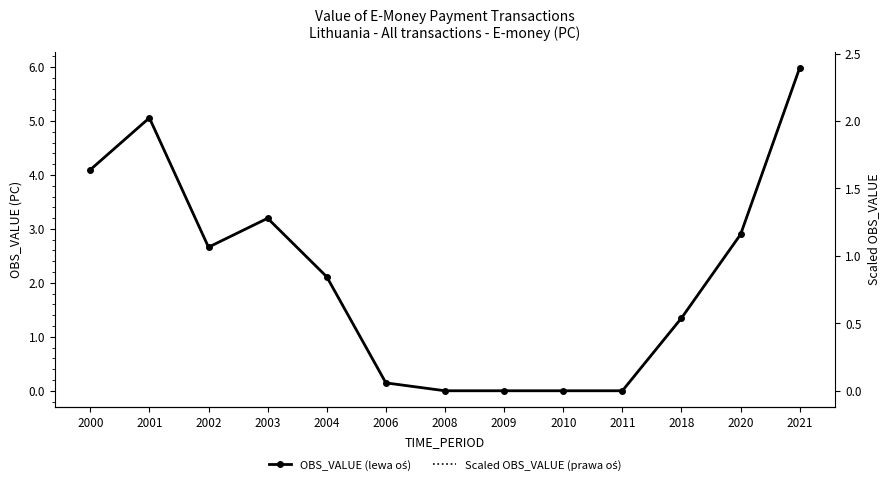

Between 2011 and 2001, which is larger?

2001